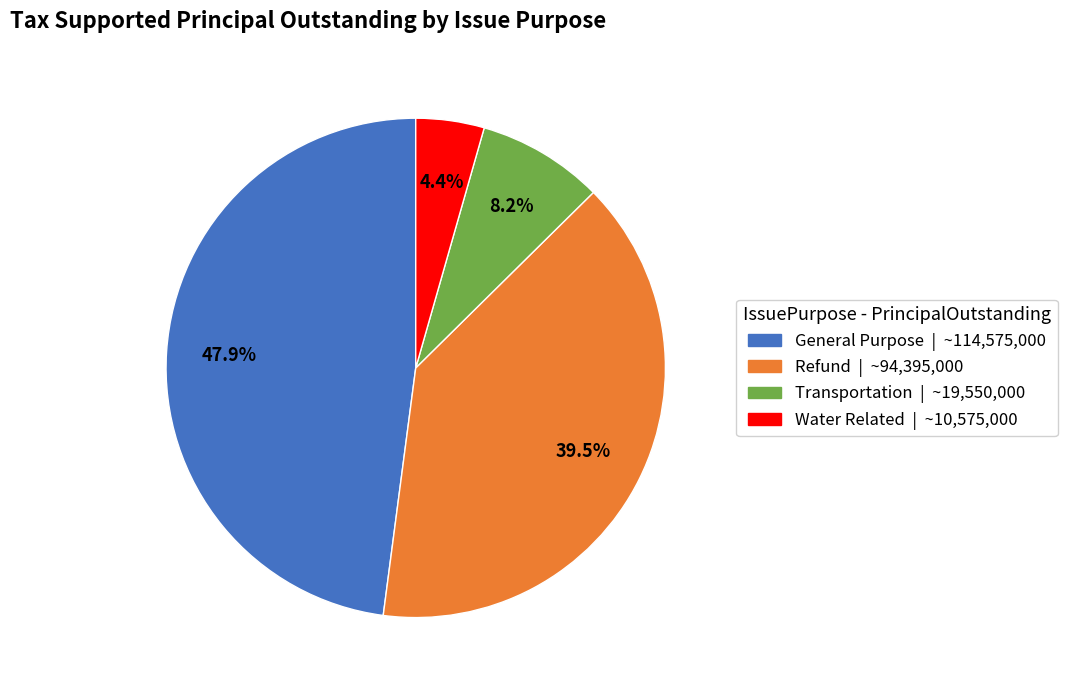

What percentage do Water Related and Refund together represent?

43.9%